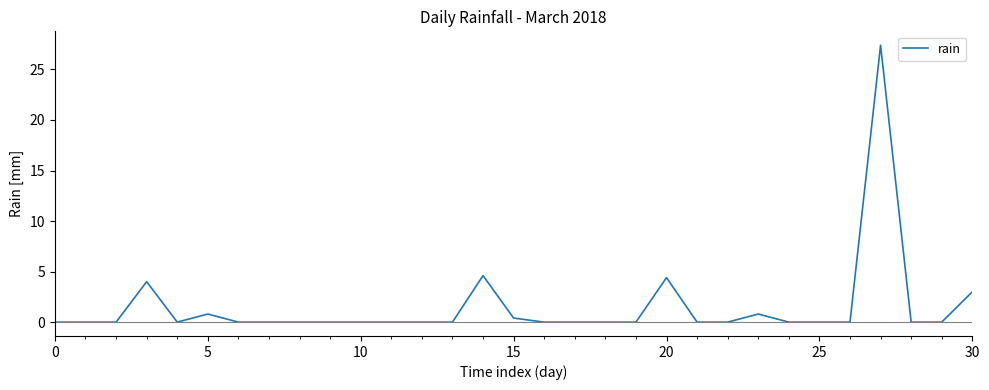

What is the maximum value shown in the chart?

27.4